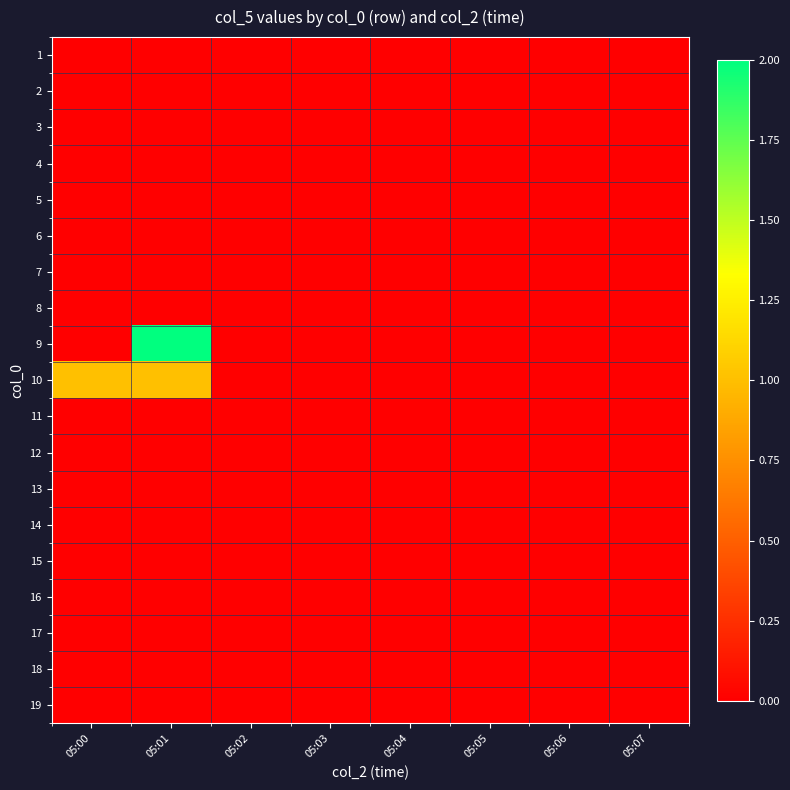

Rank the series by their maximum value, from highest to lowest.

9, 10, 1, 2, 3, 4, 5, 6, 7, 8, 11, 12, 13, 14, 15, 16, 17, 18, 19